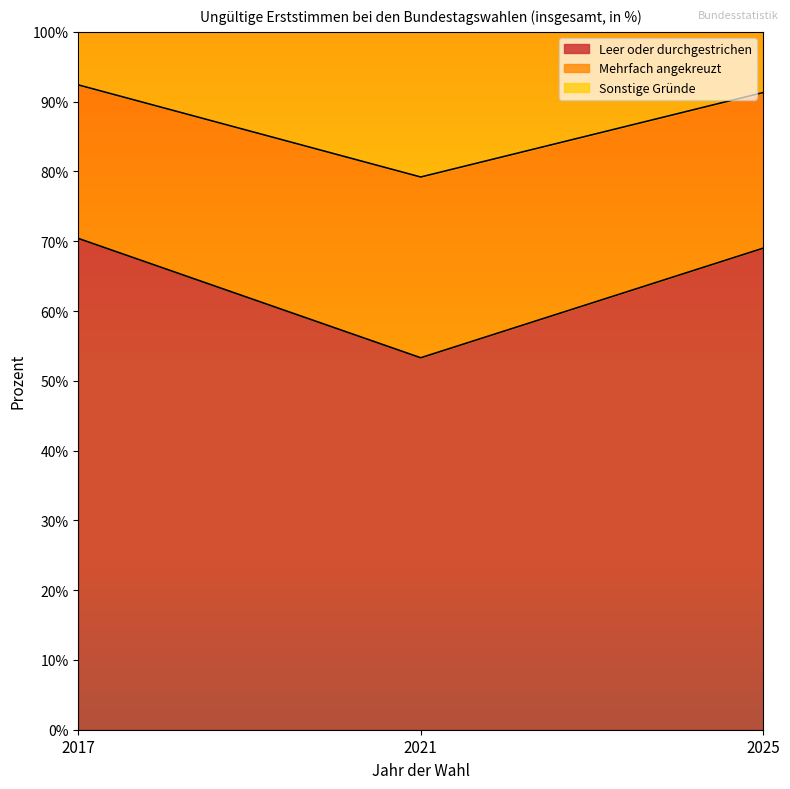

The value of Leer oder durchgestrichen at 2021 is 53.3. True or false?

True